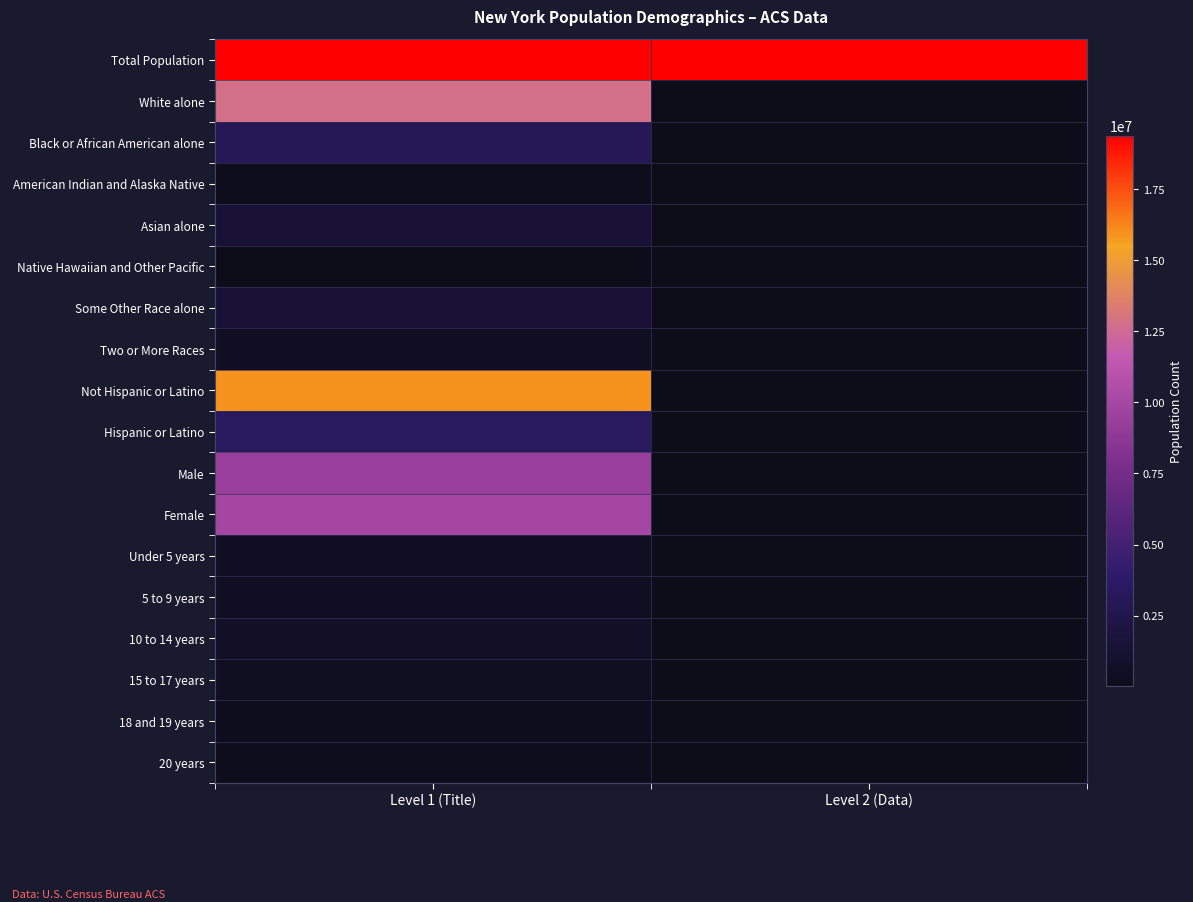

The value of Native Hawaiian and Other Pacific at Level 1 (Title) is 13837.6. True or false?

False